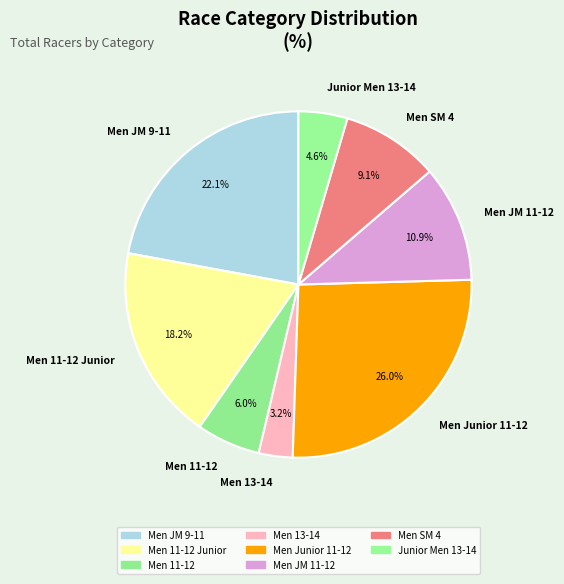

Which slice is the smallest?

Men 13-14